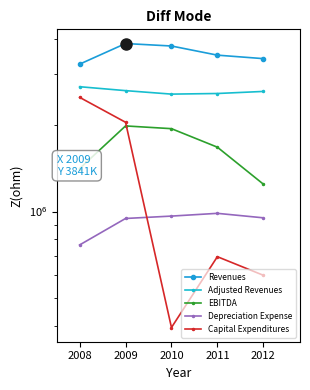

At how many categories does at least one series exceed 2360050?

5